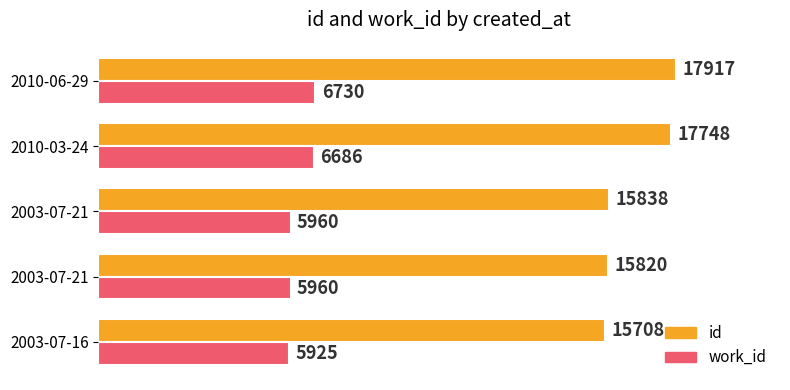

What is the lowest value of the work_id series?

5925